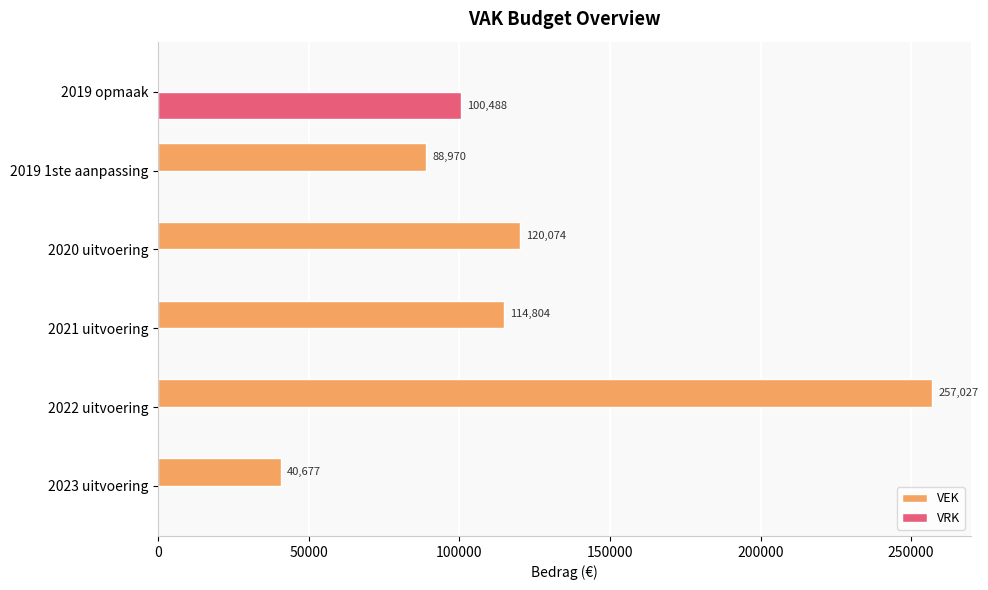

What is the sum of all VEK values?

621552